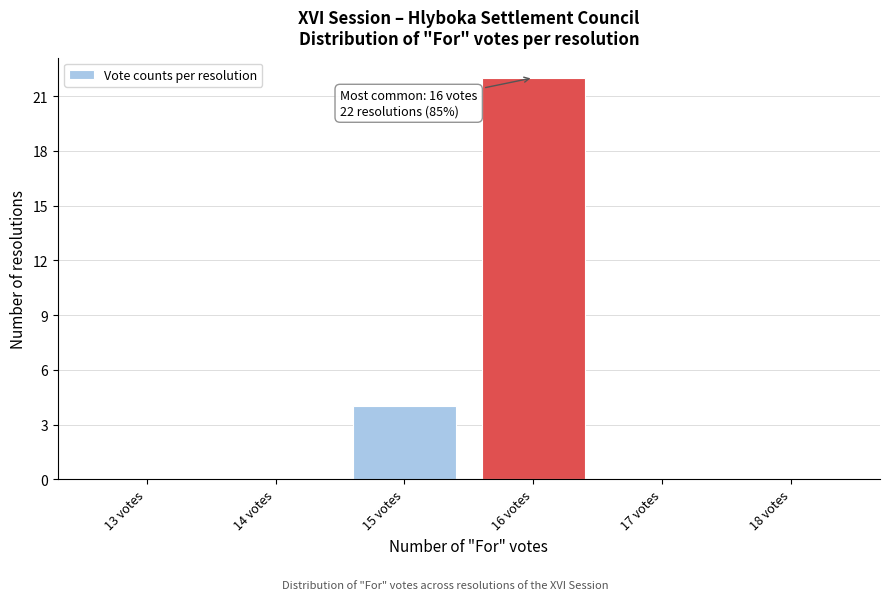

Reading left to right, what are all the values shown in this chart?

13 votes=0	14 votes=0	15 votes=4	16 votes=22	17 votes=0	18 votes=0